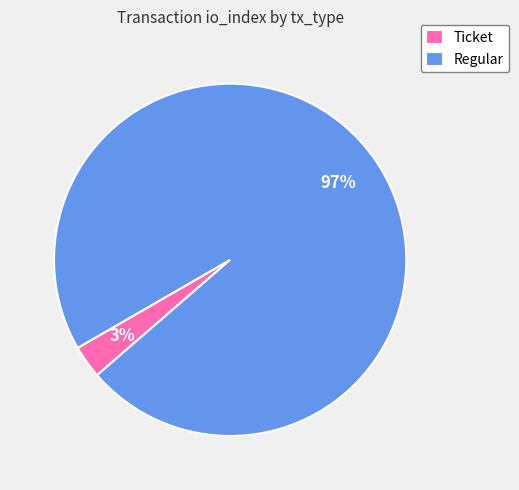

Is the sum of Regular and Ticket greater than half?

Yes